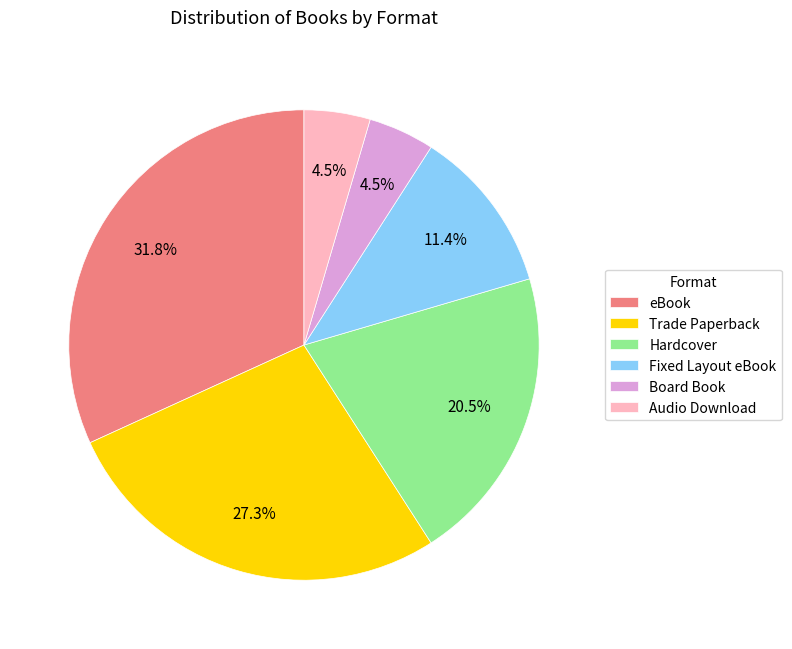

Which has a higher value, Trade Paperback or Board Book?

Trade Paperback